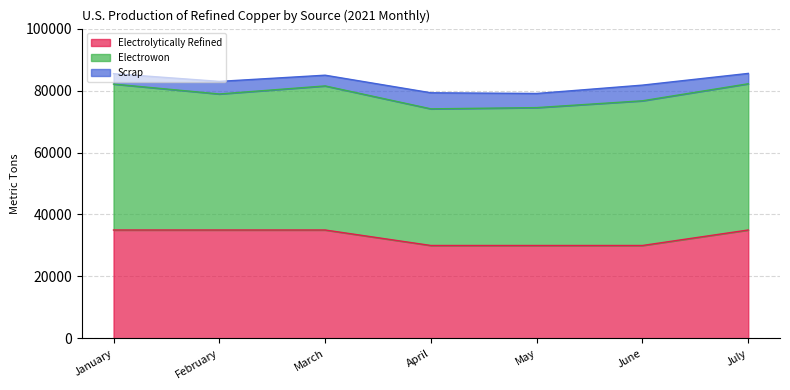

At which category is the sum across all series the highest?

July